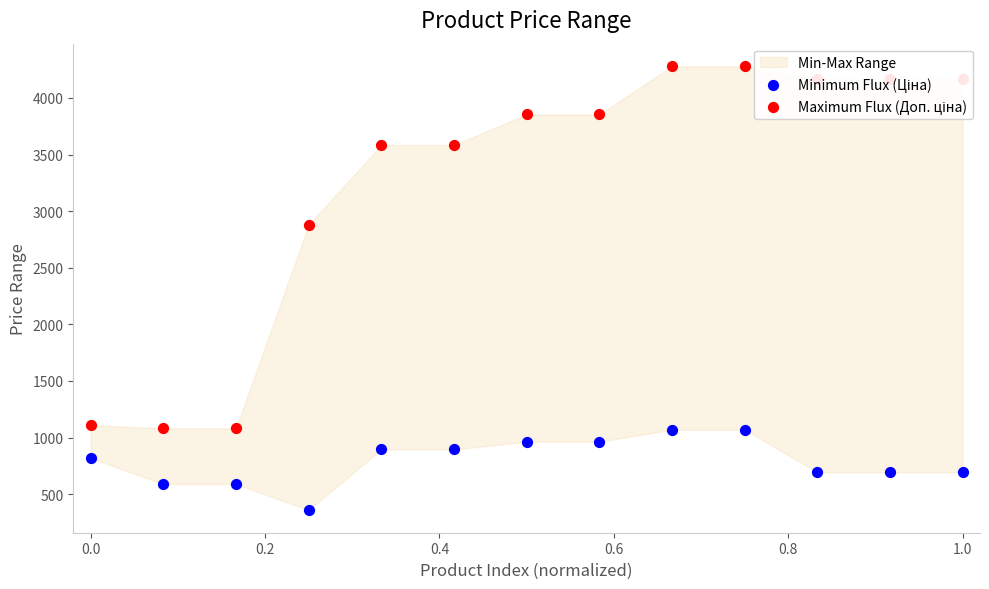

Which series contains the lowest Y value?

Minimum Flux (Ціна)